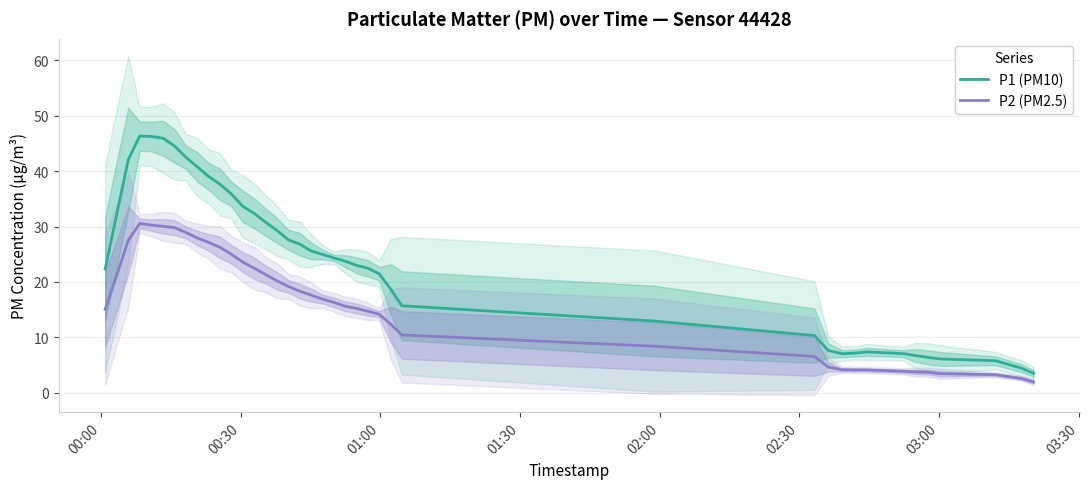

True or false: P2 (PM2.5) and P1 (PM10) cross at least once.

False